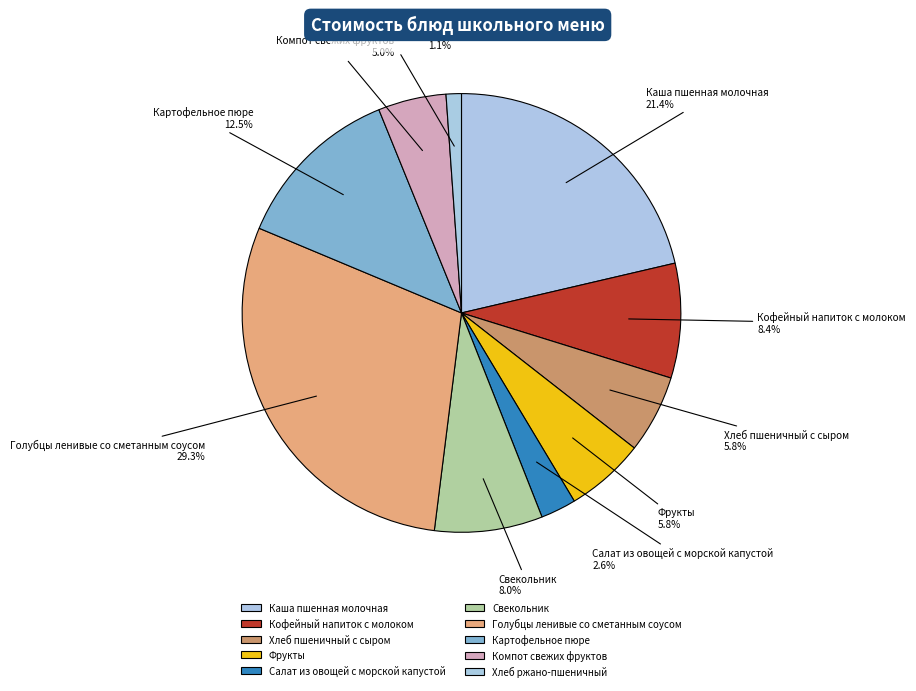

Combined, do Компот свежих фруктов and Каша пшенная молочная account for over 50%?

No